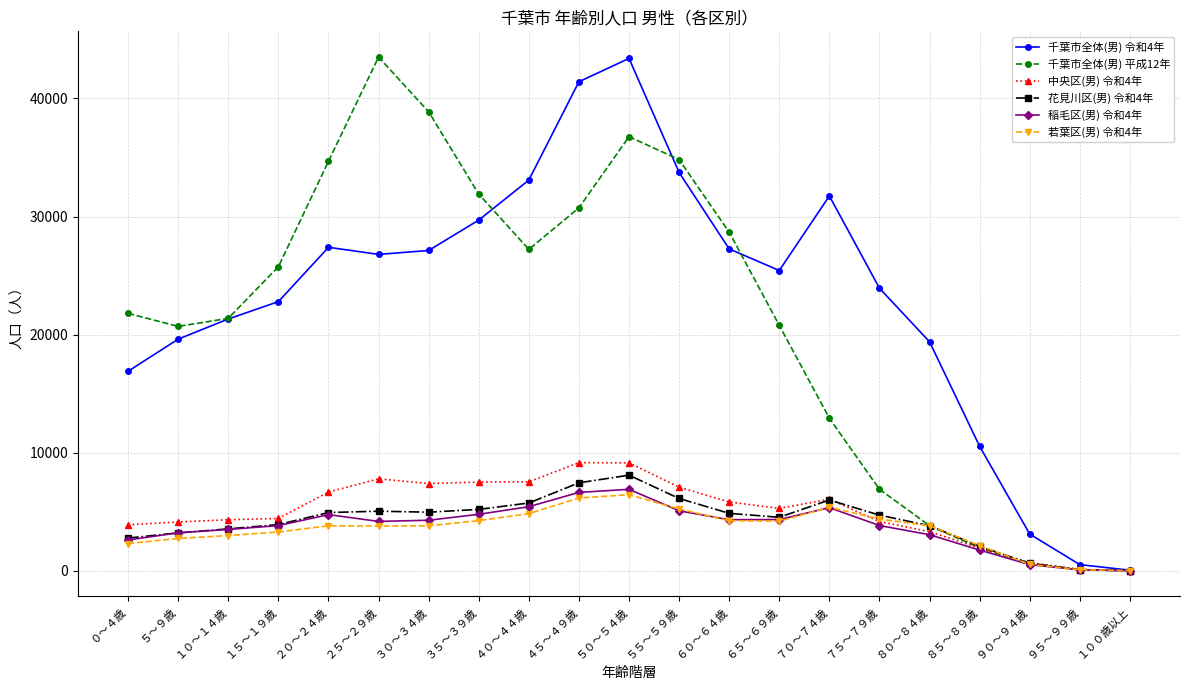

True or false: 中央区(男) 令和4年 has more than 0 interior local peaks.

True